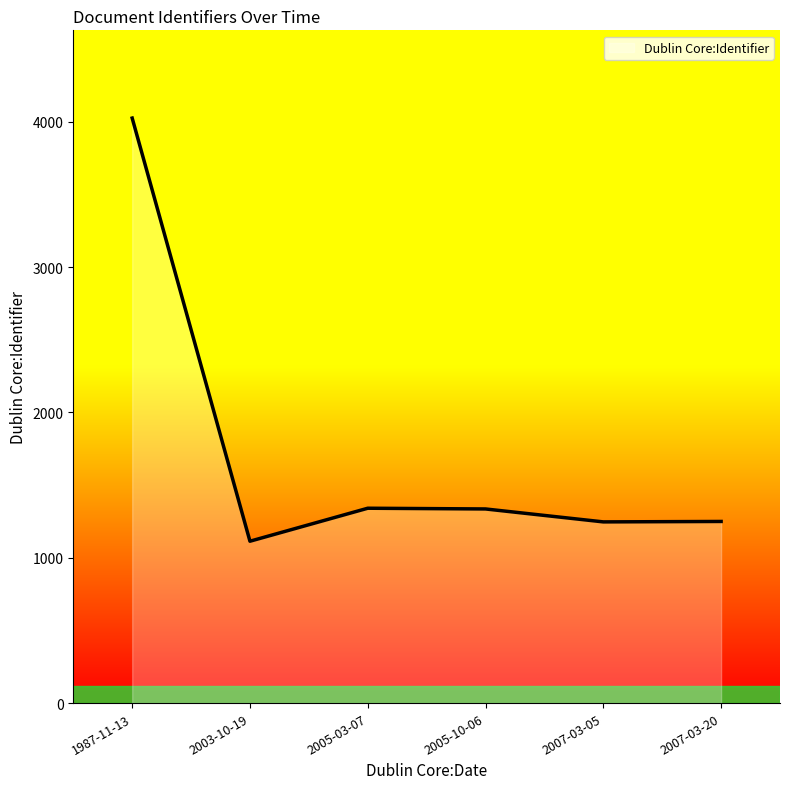

What is the average value?

1719